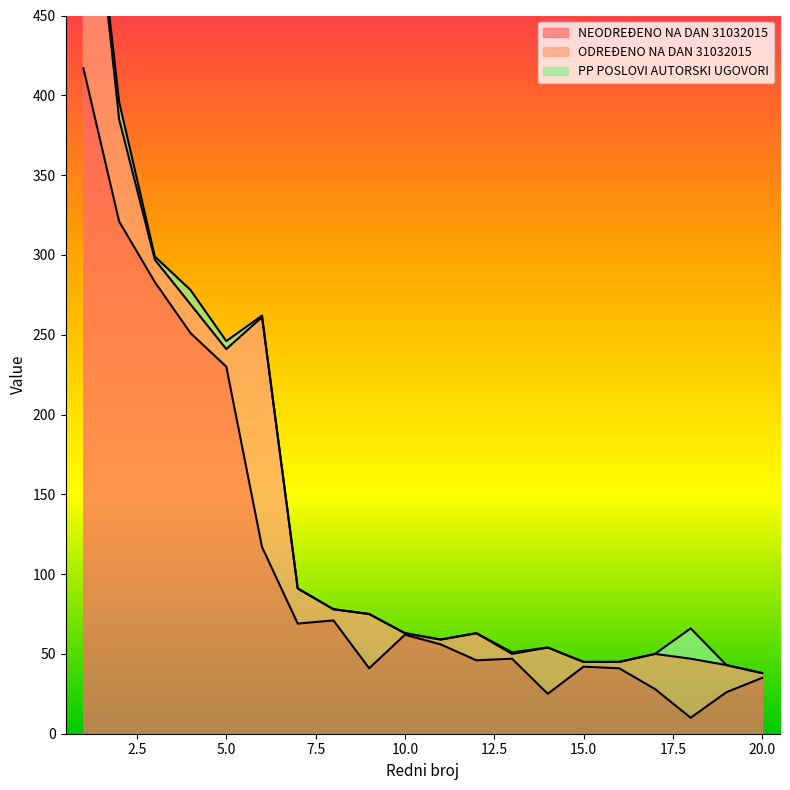

True or false: PP POSLOVI AUTORSKI UGOVORI and ODREĐENO NA DAN 31032015 cross at least once.

False